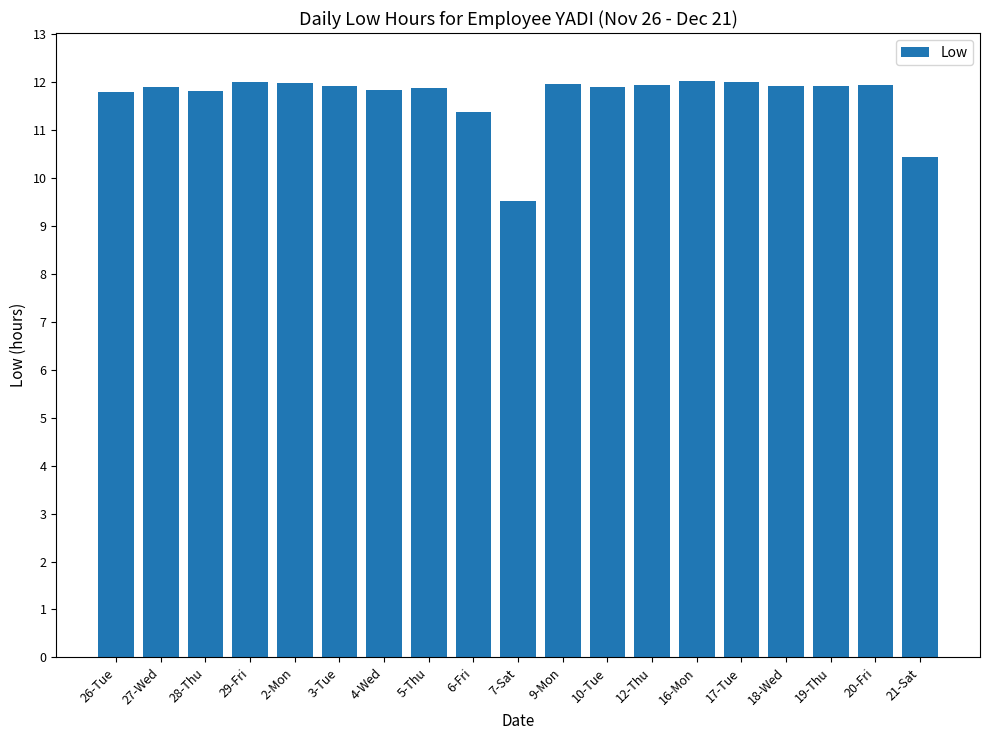

What is the average value?

11.7